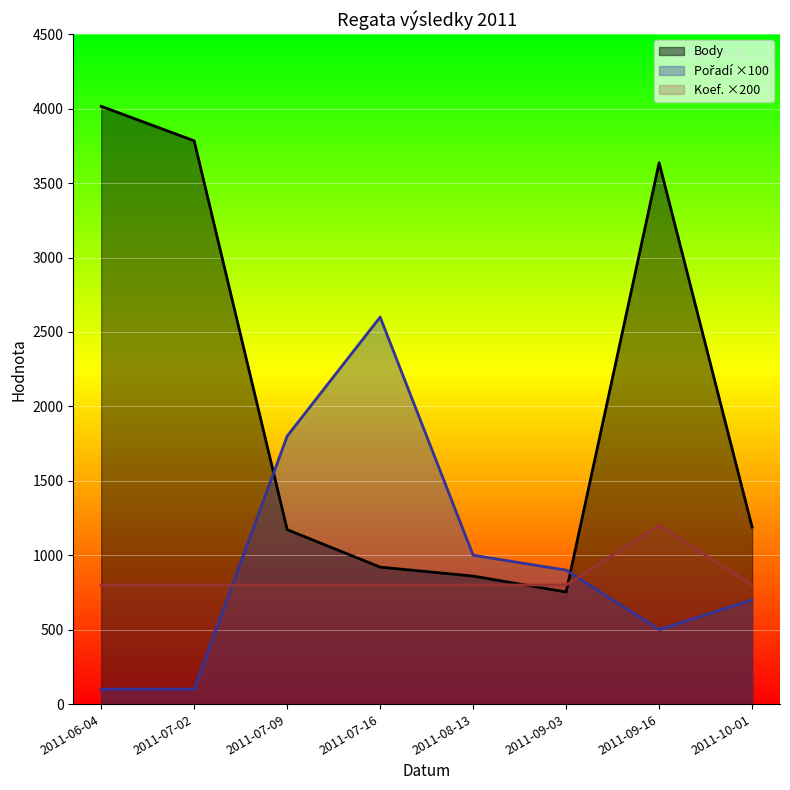

Rank the categories by Body value from highest to lowest.

2011-06-04, 2011-07-02, 2011-09-16, 2011-10-01, 2011-07-09, 2011-07-16, 2011-08-13, 2011-09-03